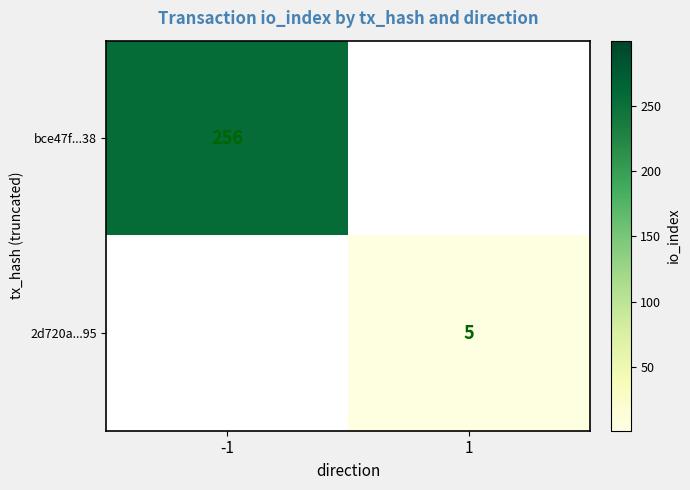

True or false: bce47f...38 has a value of 136 at -1.

False